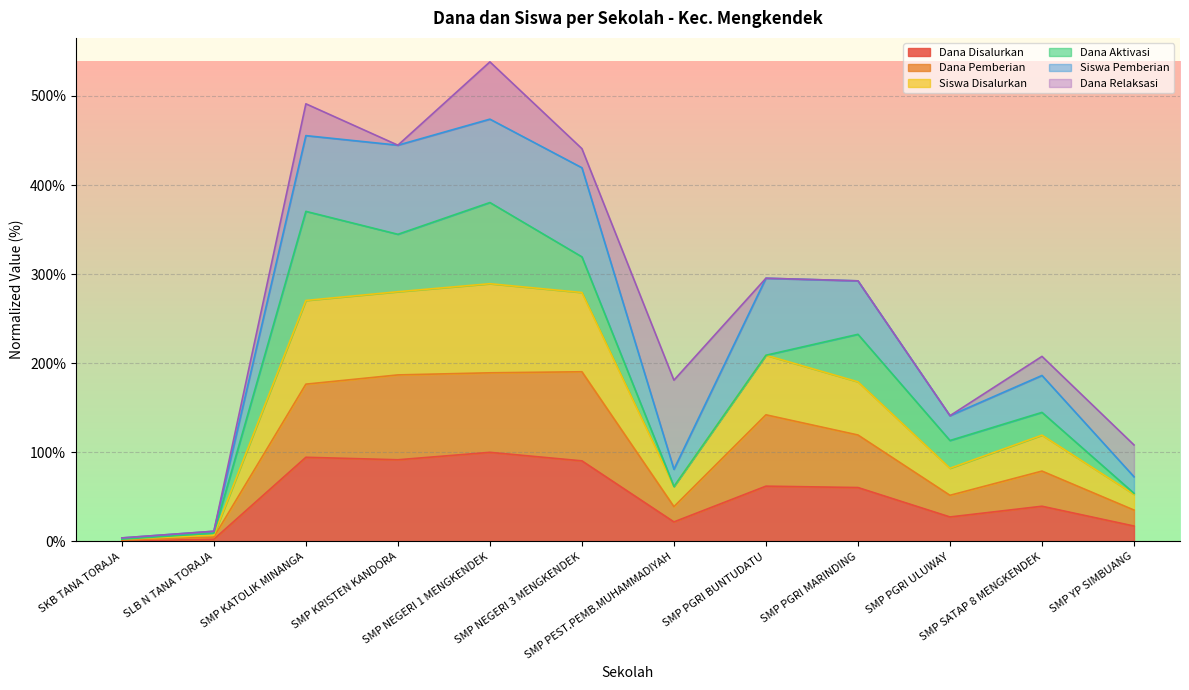

Does the chart display data point markers on the line(s)?

No